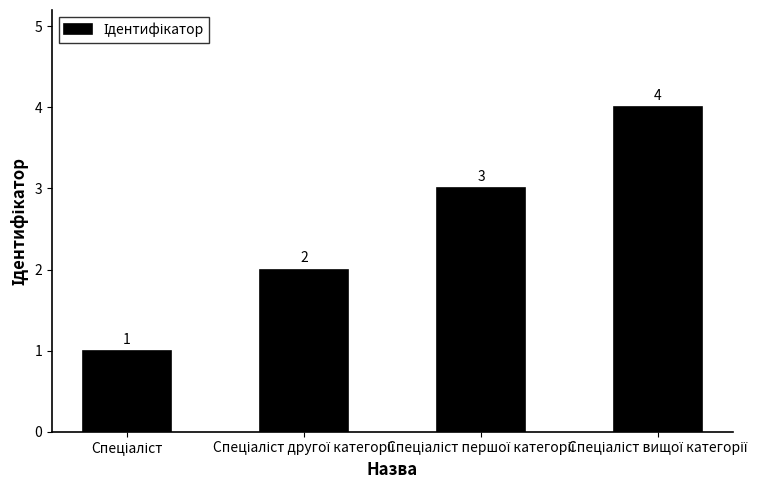

Are the bars grouped side by side (vs. stacked)?

No